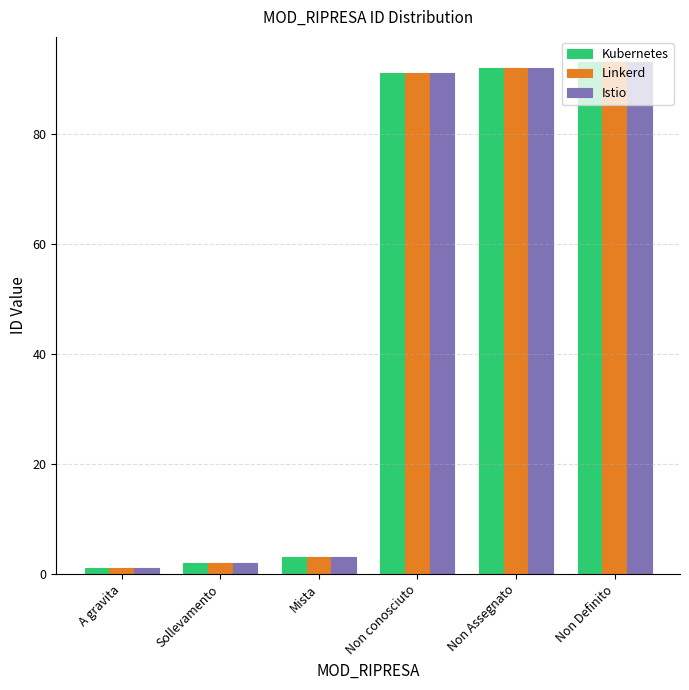

Reading left to right, extract all data points from this chart.

Kubernetes: A gravita=1	Sollevamento=2	Mista=3	Non conosciuto=91	Non Assegnato=92	Non Definito=93
Linkerd: A gravita=1	Sollevamento=2	Mista=3	Non conosciuto=91	Non Assegnato=92	Non Definito=93
Istio: A gravita=1	Sollevamento=2	Mista=3	Non conosciuto=91	Non Assegnato=92	Non Definito=93